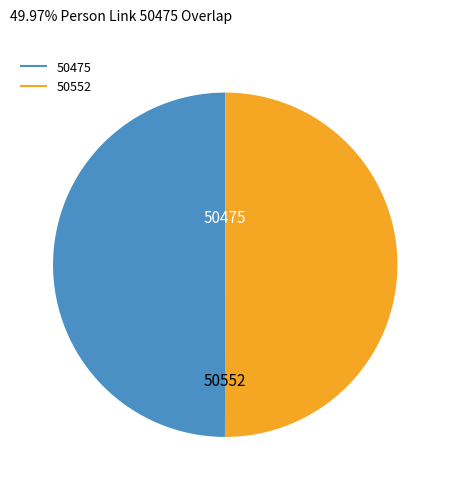

Approximately how many times larger is the value at 50475 compared to 50552?

1.0